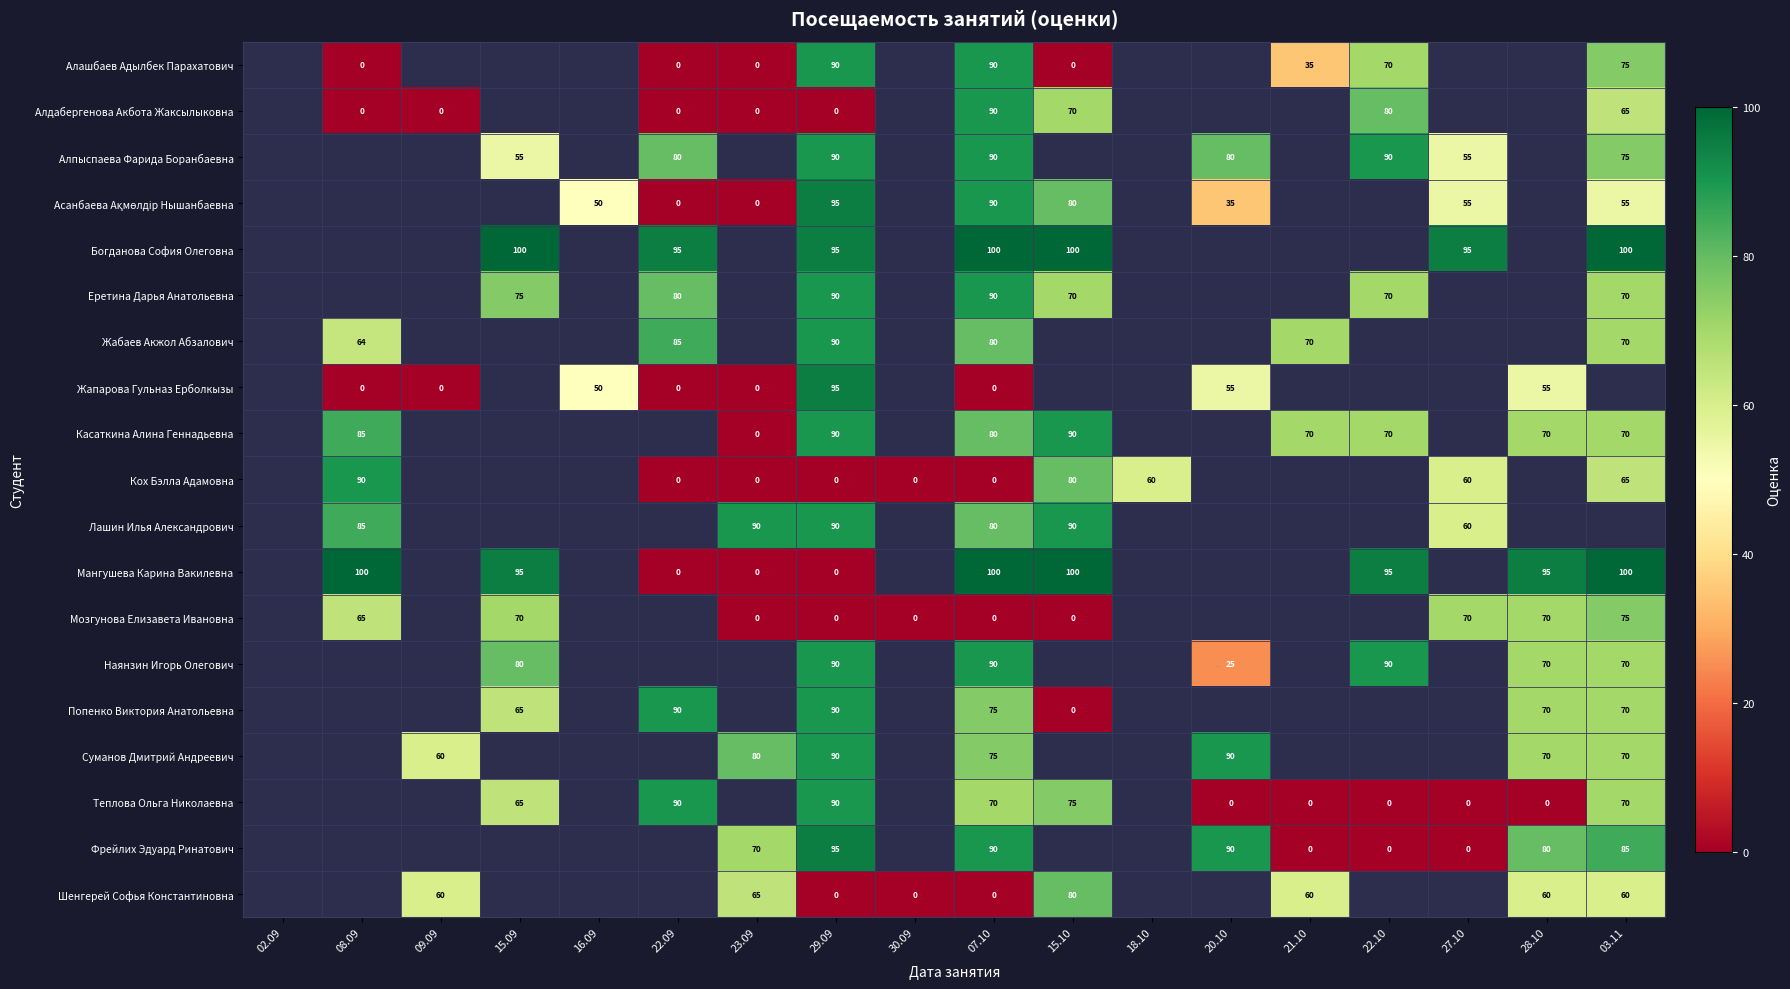

The value of Кох Бэлла Адамовна at 18.10 is 60. True or false?

True